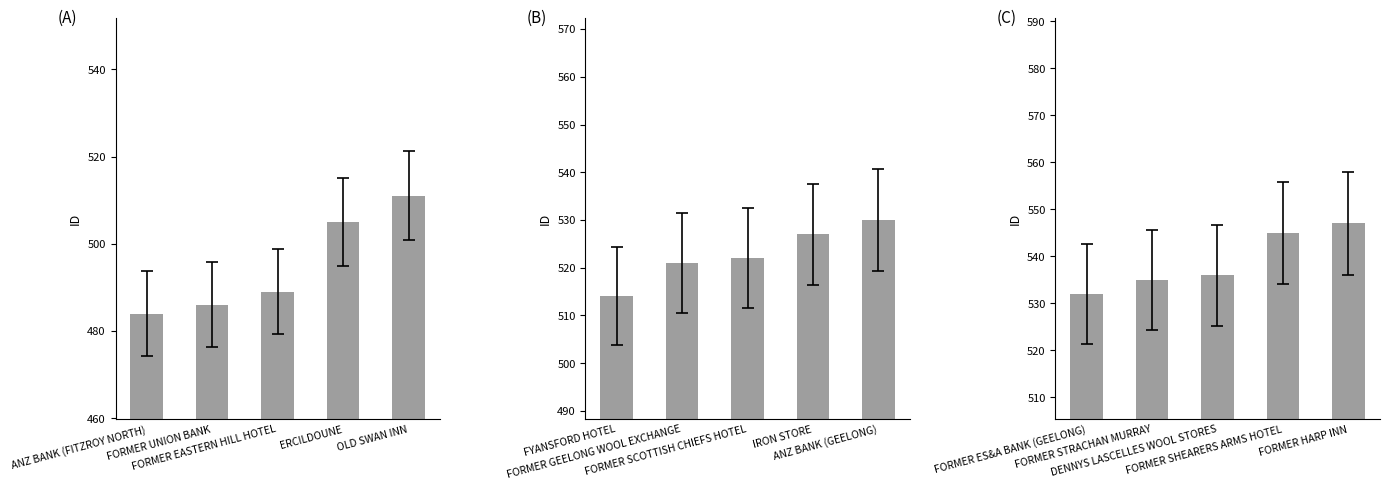

The value at FORMER HARP INN is 751. True or false?

False